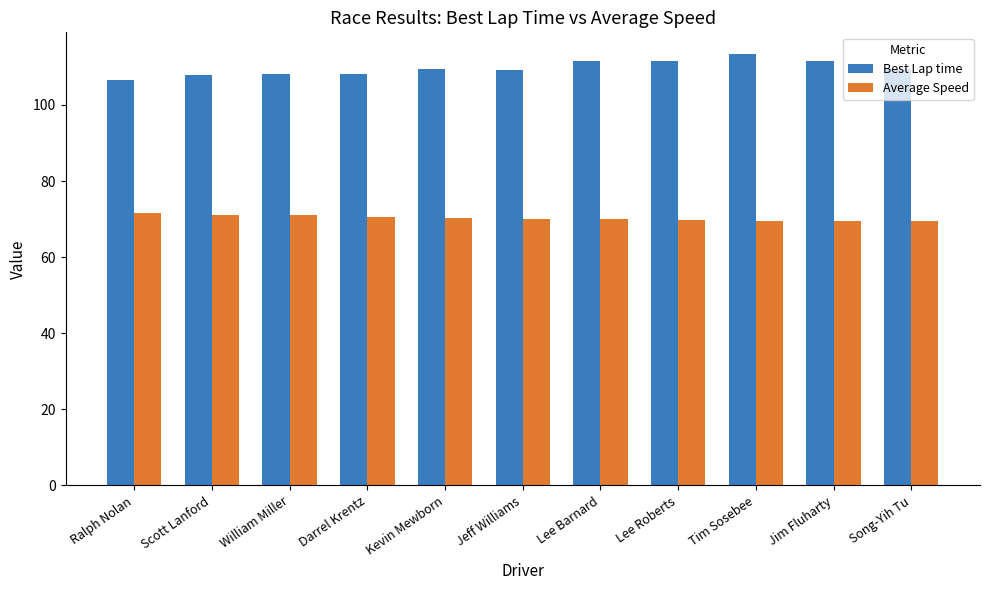

What is the minimum value shown in the chart?

69.4